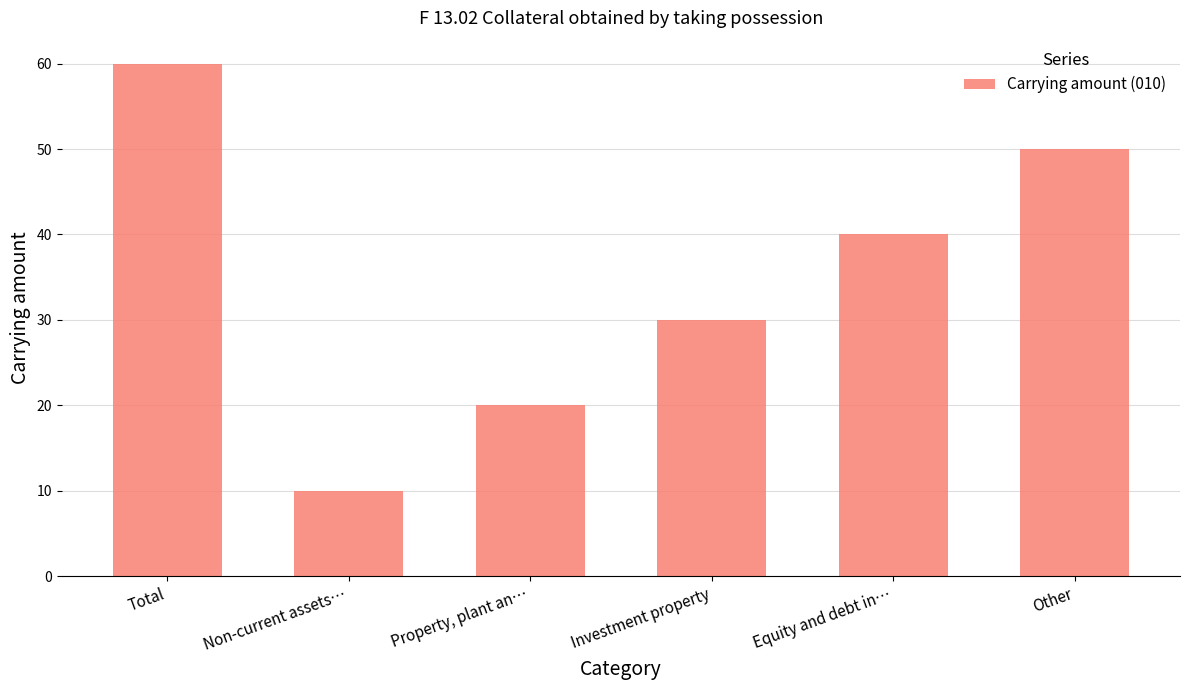

What is the sum of all values?

210